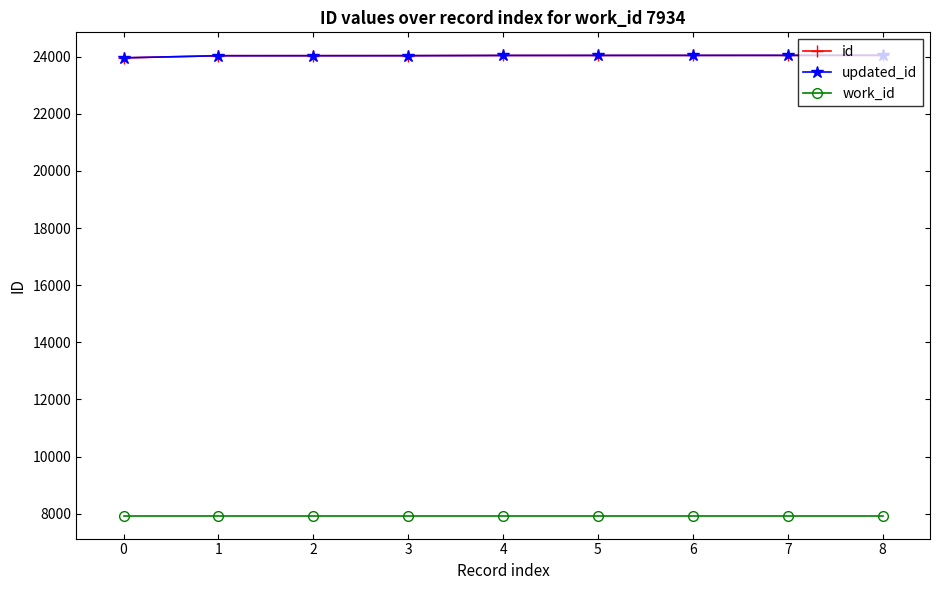

What is the difference between the highest and lowest values at 3?

16103